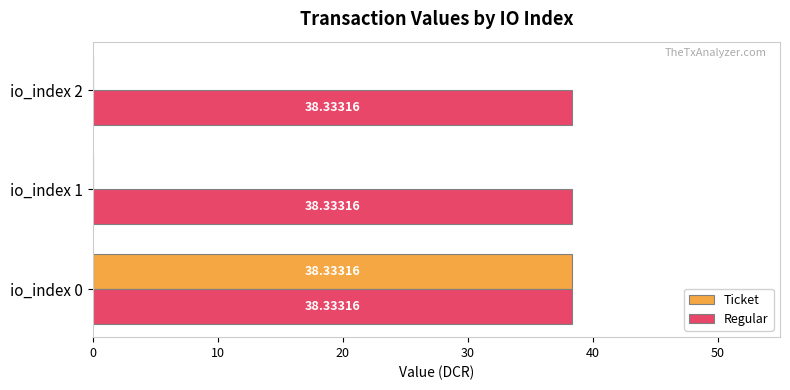

What is the total value across all series at io_index 1?

38.3